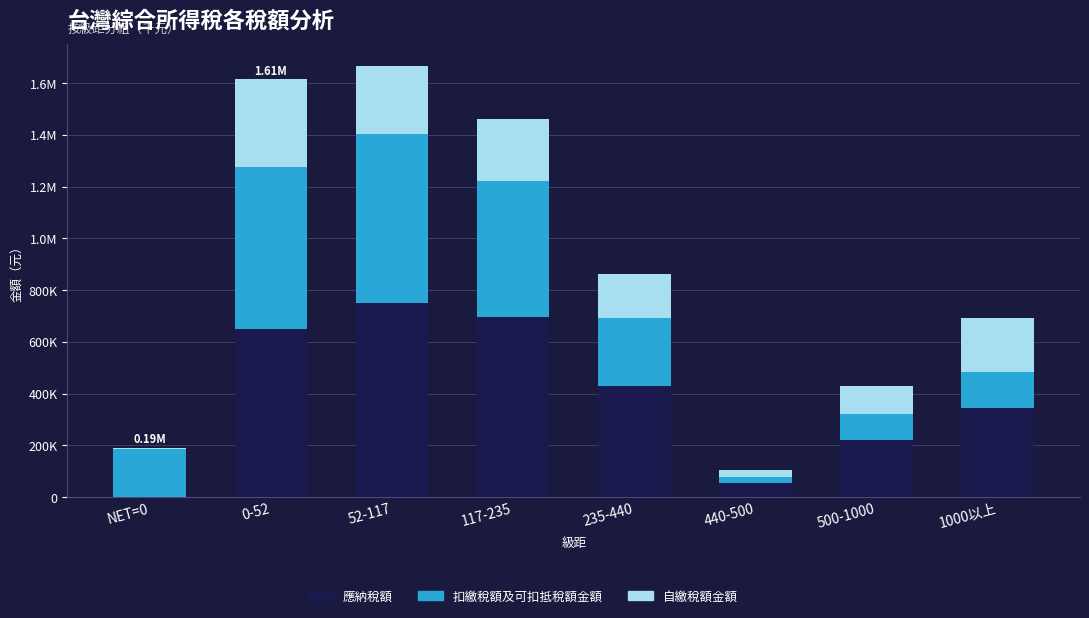

Which series changed the most between 0-52 and 235-440?

扣繳稅額及可扣抵稅額金額